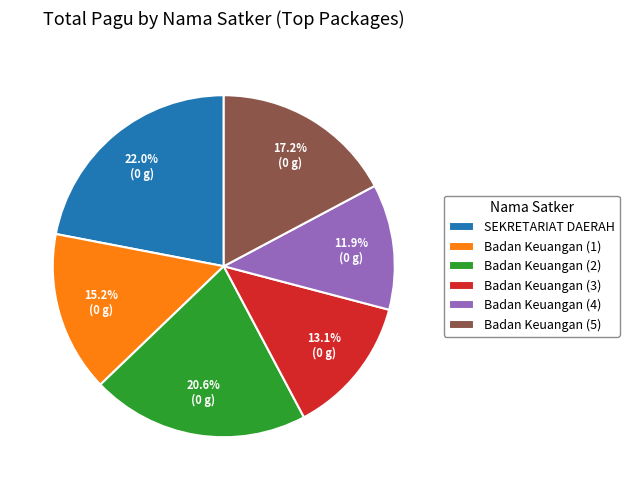

To the nearest percent, what is the difference between the largest and smallest slice percentages?

10%